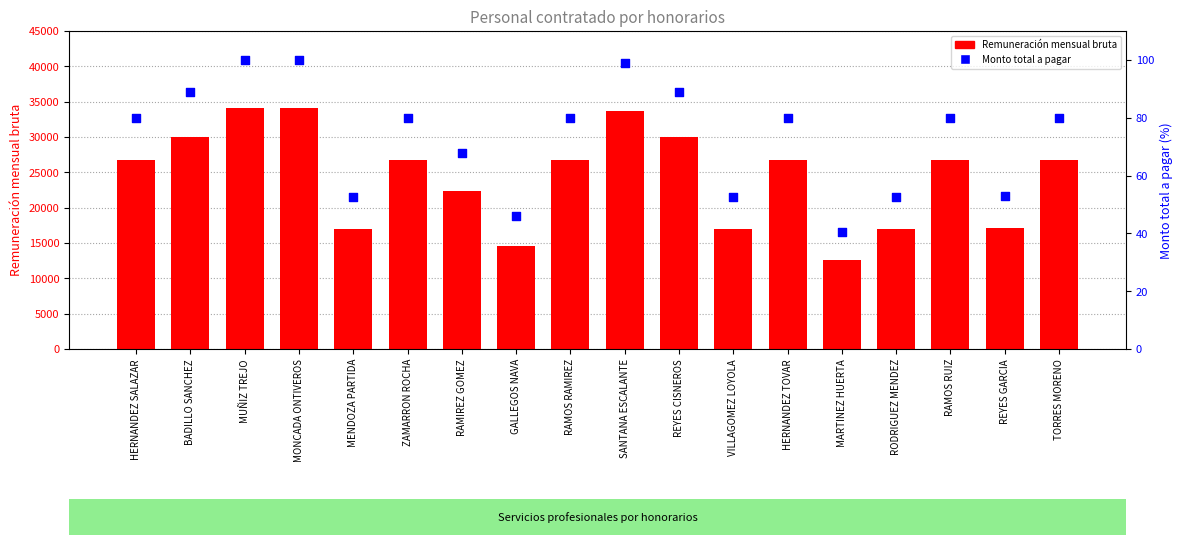

What are all the series names shown in the legend?

Remuneración mensual bruta, Monto total a pagar